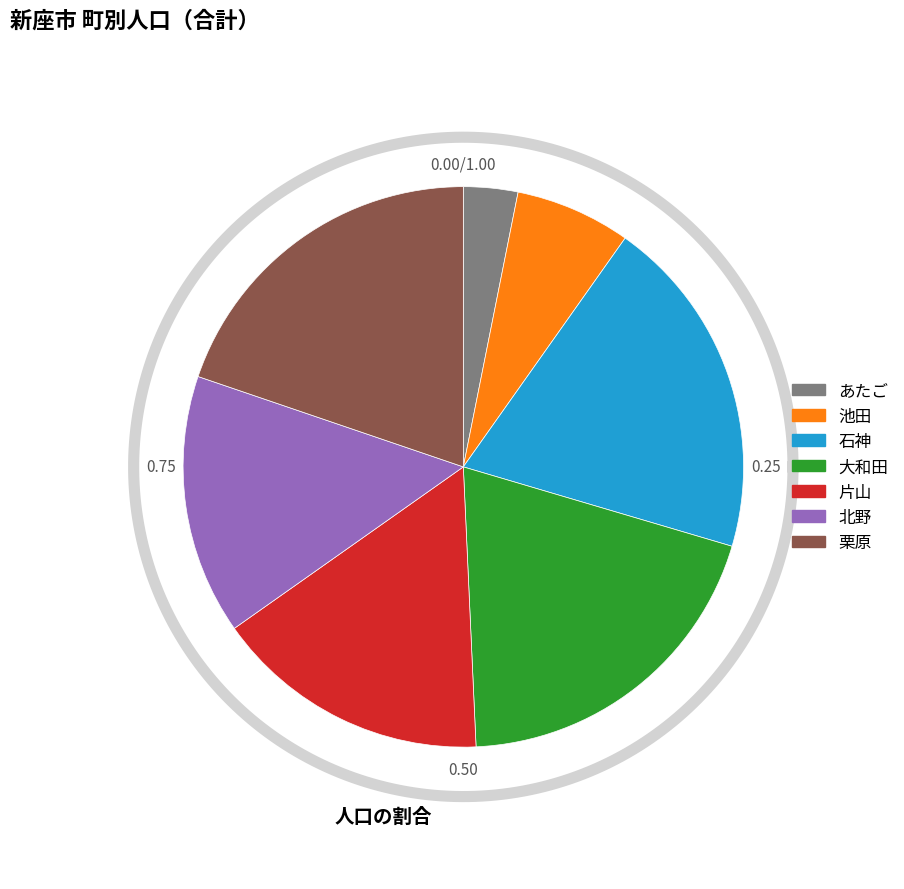

How many segments does this pie chart have?

7